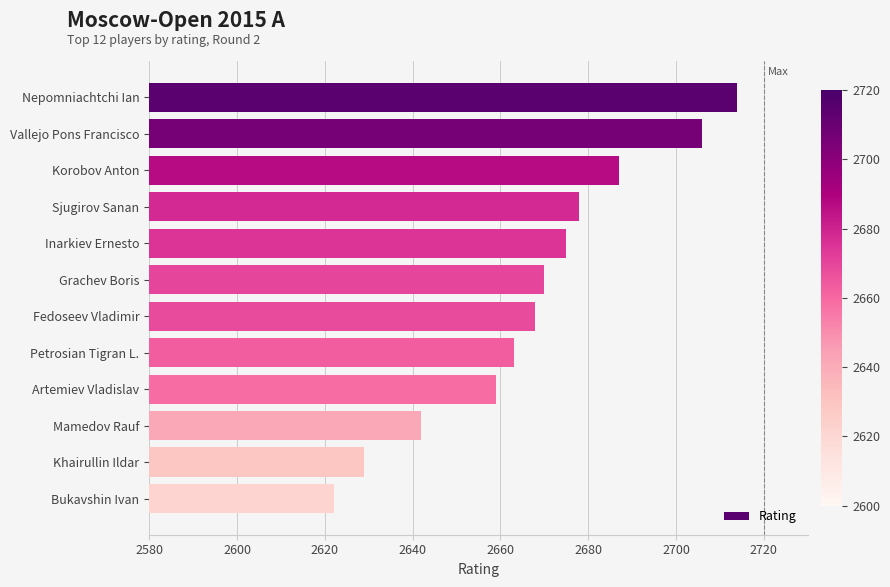

What is the difference between the maximum and second lowest values?

85